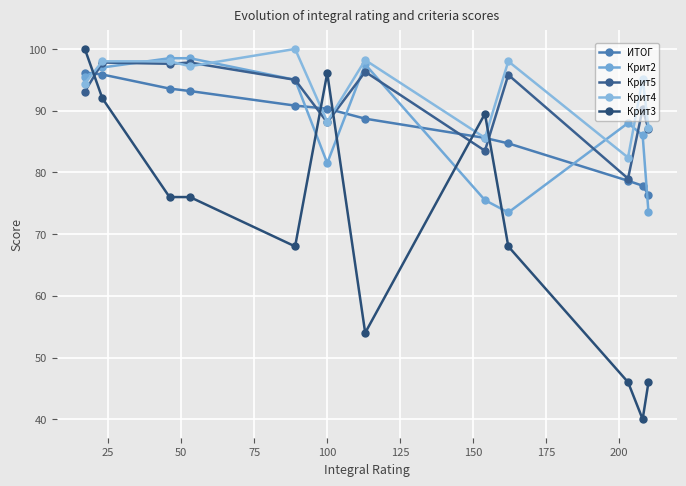

Is this an area chart (filled region under the line)?

No